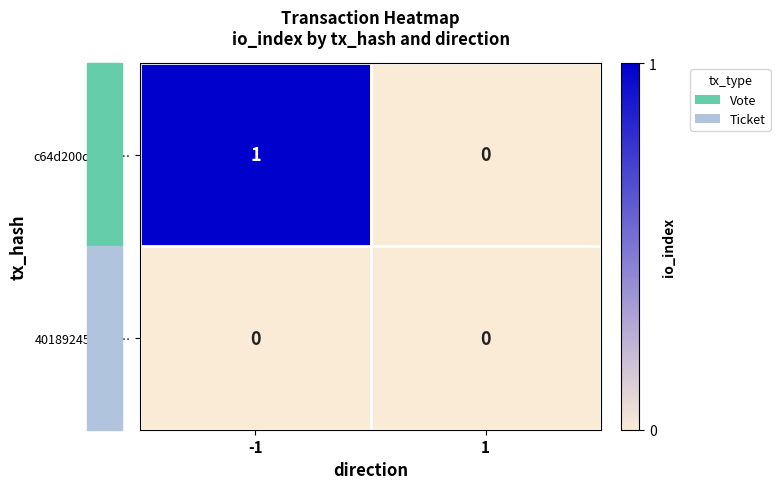

How many distinct data groups are displayed?

2